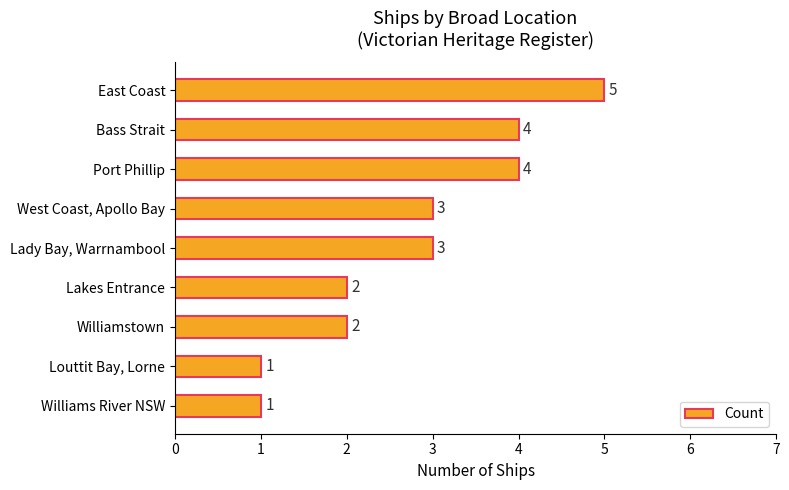

Count the number of categories in the chart.

9